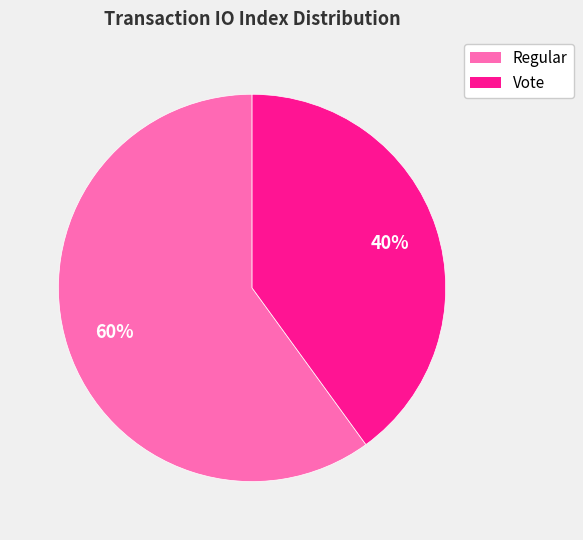

Rank the categories by value from highest to lowest.

Regular, Vote